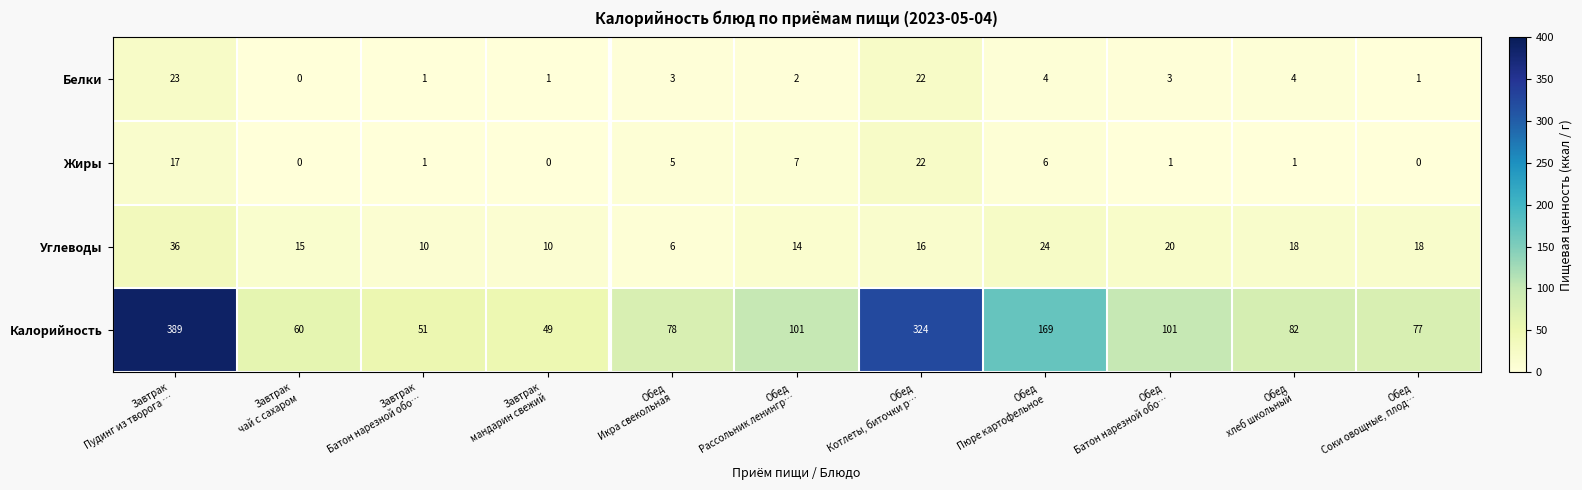

At how many categories does at least one series exceed 3?

11